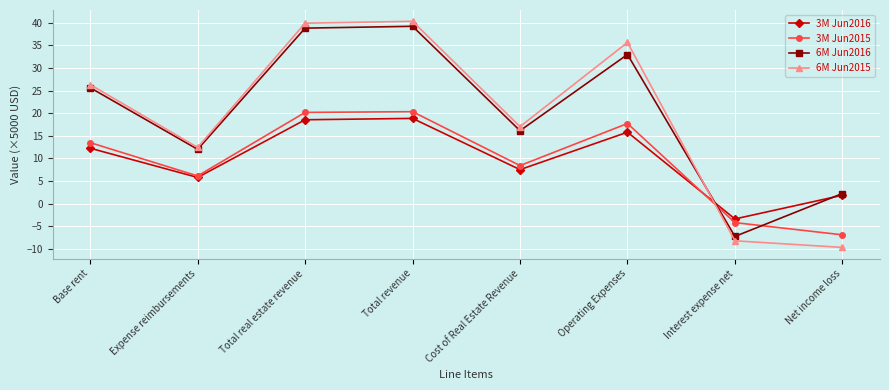

How many data points in 6M Jun2016 are less than 25?

4